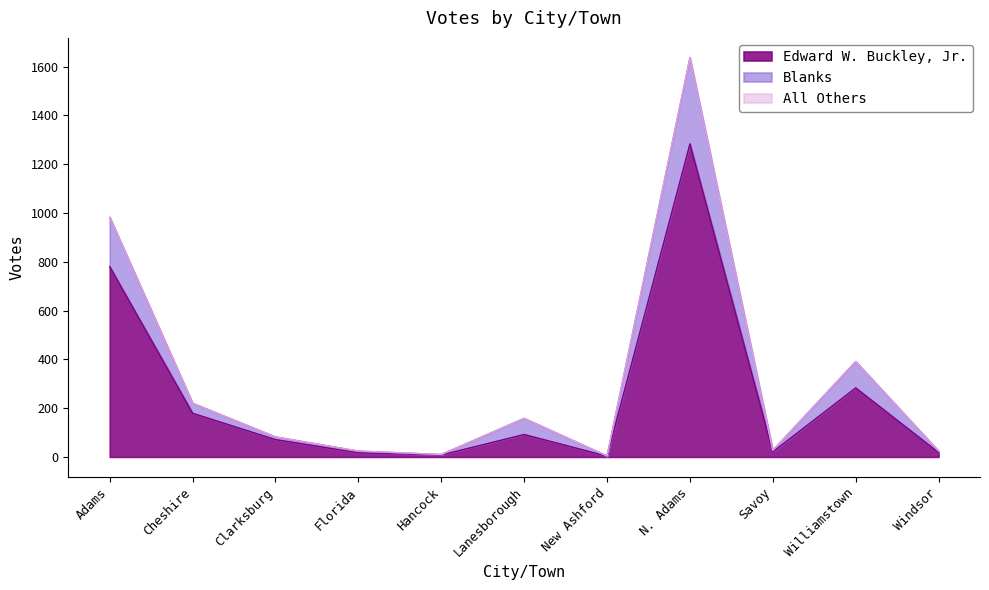

Which label corresponds to the smallest value in the chart?

New Ashford